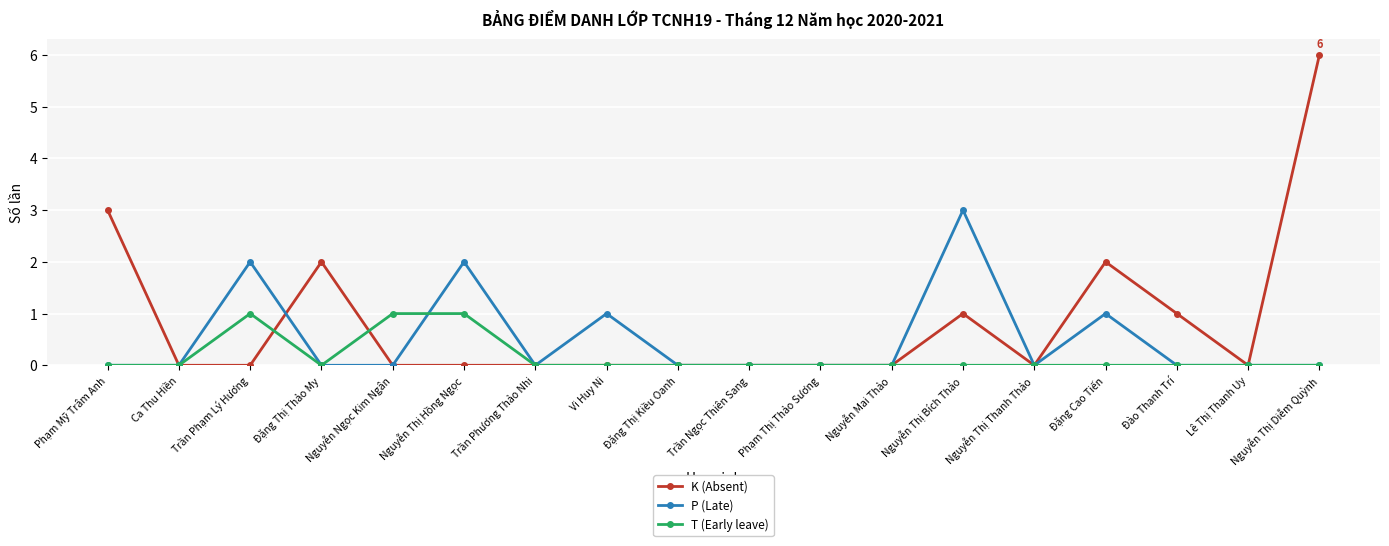

Which series changed the most between Trần Ngọc Thiên Sang and Đào Thanh Trí?

K (Absent)